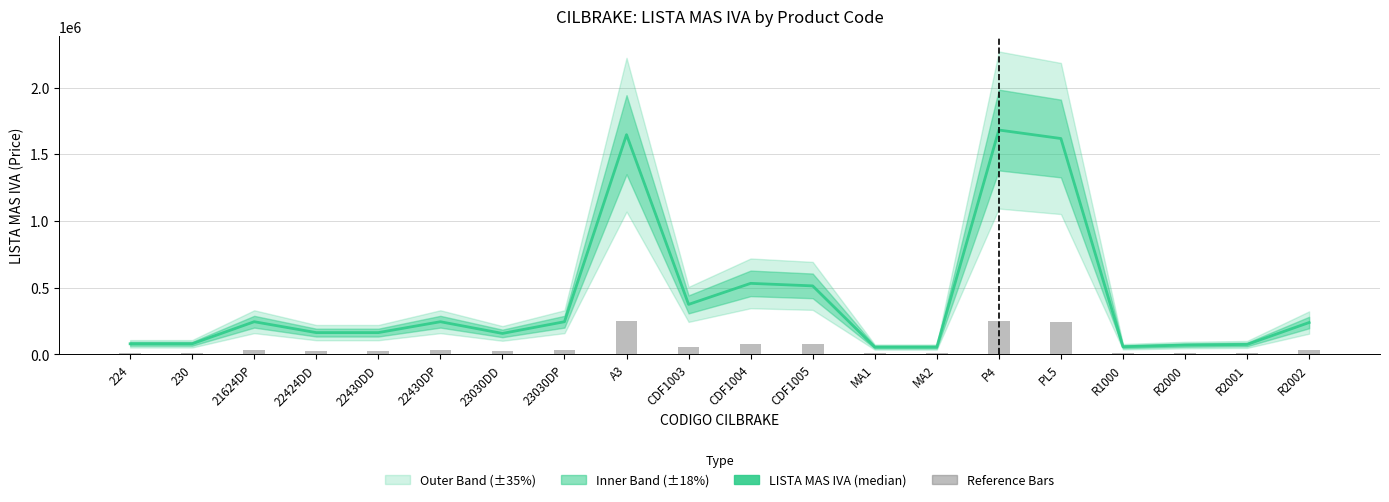

Reading left to right, what are all the values shown in this chart?

LISTA MAS IVA: 79745.3	79745.3	245094.1	163455.6	163491.2	245094.1	157351.2	245094.1	1646288.9	374958.5	532504.0	513597.7	55228.4	55228.4	1681527.2	1617831.5	57842.9	70100.9	74789.9	239002.4
Reference Bars: 11961.8	11961.8	36764.1	24518.3	24523.7	36764.1	23602.7	36764.1	246943.3	56243.8	79875.6	77039.7	8284.3	8284.3	252229.1	242674.7	8676.4	10515.1	11218.5	35850.4